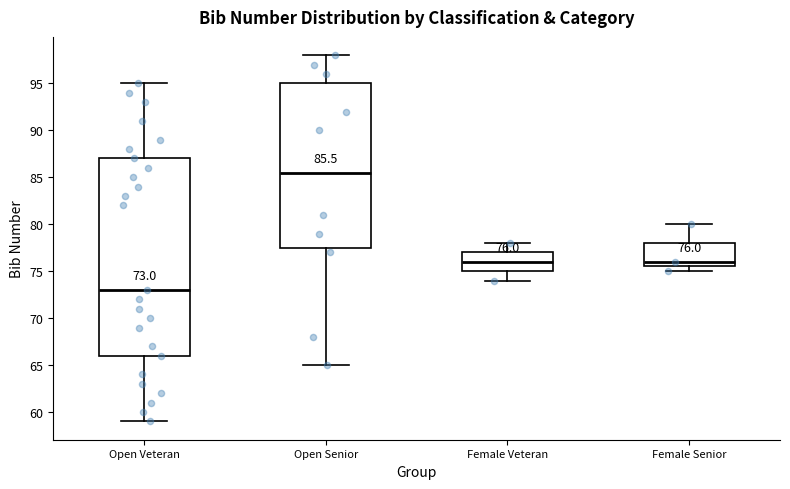

Which box has the highest median line?

Open Senior